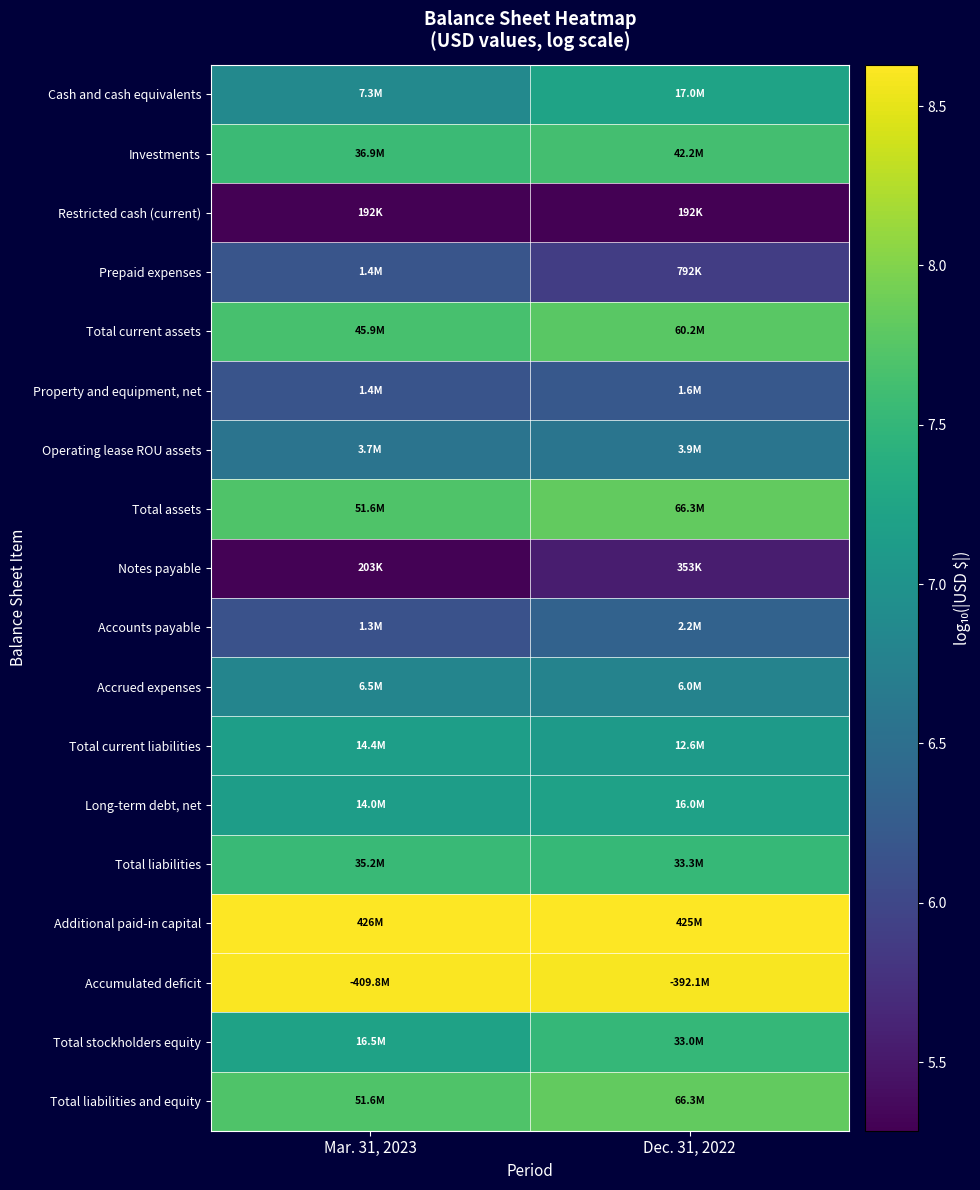

Reading left to right, list all the values displayed in this chart.

Cash and cash equivalents: Mar. 31, 2023=6.9	Dec. 31, 2022=7.2
Investments: Mar. 31, 2023=7.6	Dec. 31, 2022=7.6
Restricted cash (current): Mar. 31, 2023=5.3	Dec. 31, 2022=5.3
Prepaid expenses: Mar. 31, 2023=6.2	Dec. 31, 2022=5.9
Total current assets: Mar. 31, 2023=7.7	Dec. 31, 2022=7.8
Property and equipment, net: Mar. 31, 2023=6.2	Dec. 31, 2022=6.2
Operating lease ROU assets: Mar. 31, 2023=6.6	Dec. 31, 2022=6.6
Total assets: Mar. 31, 2023=7.7	Dec. 31, 2022=7.8
Notes payable: Mar. 31, 2023=5.3	Dec. 31, 2022=5.5
Accounts payable: Mar. 31, 2023=6.1	Dec. 31, 2022=6.3
Accrued expenses: Mar. 31, 2023=6.8	Dec. 31, 2022=6.8
Total current liabilities: Mar. 31, 2023=7.2	Dec. 31, 2022=7.1
Long-term debt, net: Mar. 31, 2023=7.1	Dec. 31, 2022=7.2
Total liabilities: Mar. 31, 2023=7.5	Dec. 31, 2022=7.5
Additional paid-in capital: Mar. 31, 2023=8.6	Dec. 31, 2022=8.6
Accumulated deficit: Mar. 31, 2023=8.6	Dec. 31, 2022=8.6
Total stockholders equity: Mar. 31, 2023=7.2	Dec. 31, 2022=7.5
Total liabilities and equity: Mar. 31, 2023=7.7	Dec. 31, 2022=7.8